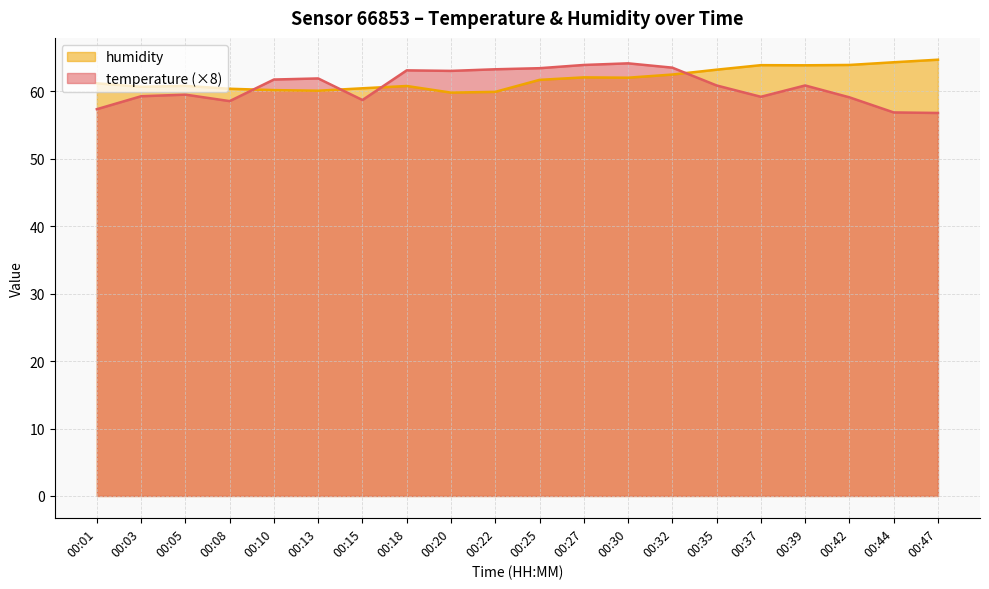

Between which two adjacent categories do temperature and humidity first intersect?

00:08 and 00:10